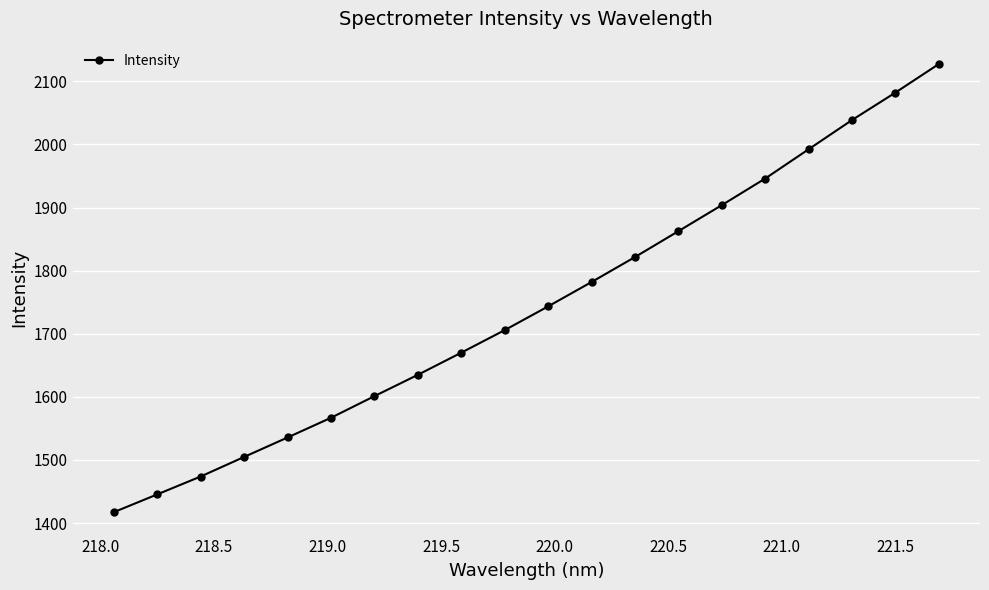

What is the sum of all values?

34855.3